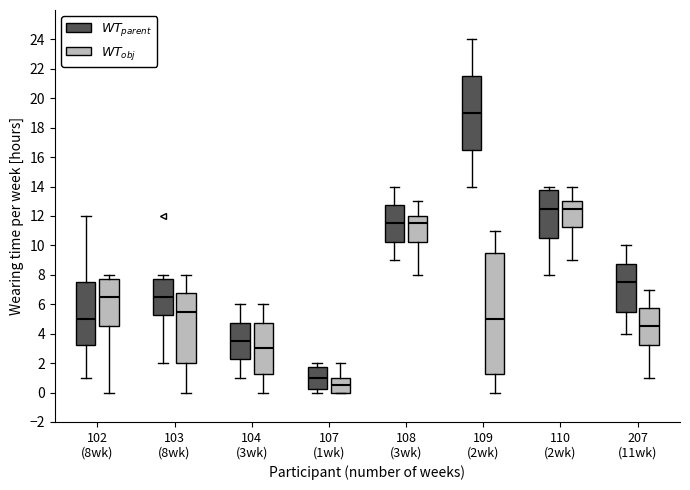

Where does the upper whisker of the box for 103 (8wk) ($WT_{parent}$) end on the y-axis? The values are not printed on the chart, so give them approximately, as read against the axis.

8.0